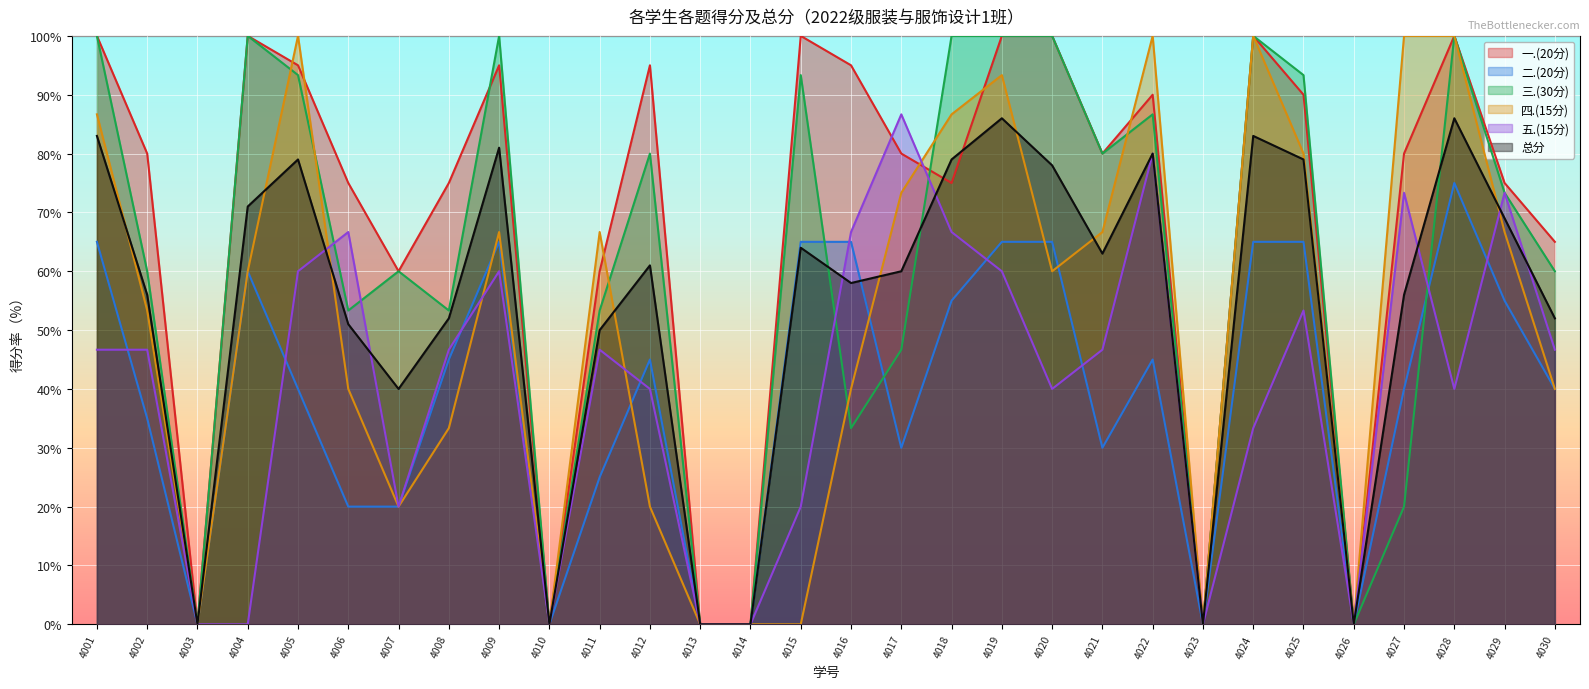

Reading left to right, extract all data points from this chart.

一.(20分): 4001=100.0	4002=80.0	4003=0.0	4004=100.0	4005=95.0	4006=75.0	4007=60.0	4008=75.0	4009=95.0	4010=0.0	4011=60.0	4012=95.0	4013=0.0	4014=0.0	4015=100.0	4016=95.0	4017=80.0	4018=75.0	4019=100.0	4020=100.0	4021=80.0	4022=90.0	4023=0.0	4024=100.0	4025=90.0	4026=0.0	4027=80.0	4028=100.0	4029=75.0	4030=65.0
二.(20分): 4001=65.0	4002=35.0	4003=0.0	4004=60.0	4005=40.0	4006=20.0	4007=20.0	4008=45.0	4009=65.0	4010=0.0	4011=25.0	4012=45.0	4013=0.0	4014=0.0	4015=65.0	4016=65.0	4017=30.0	4018=55.0	4019=65.0	4020=65.0	4021=30.0	4022=45.0	4023=0.0	4024=65.0	4025=65.0	4026=0.0	4027=40.0	4028=75.0	4029=55.0	4030=40.0
三.(30分): 4001=100.0	4002=60.0	4003=0.0	4004=100.0	4005=93.3	4006=53.3	4007=60.0	4008=53.3	4009=100.0	4010=0.0	4011=53.3	4012=80.0	4013=0.0	4014=0.0	4015=93.3	4016=33.3	4017=46.7	4018=100.0	4019=100.0	4020=100.0	4021=80.0	4022=86.7	4023=0.0	4024=100.0	4025=93.3	4026=0.0	4027=20.0	4028=100.0	4029=73.3	4030=60.0
四.(15分): 4001=86.7	4002=53.3	4003=0.0	4004=60.0	4005=100.0	4006=40.0	4007=20.0	4008=33.3	4009=66.7	4010=0.0	4011=66.7	4012=20.0	4013=0.0	4014=0.0	4015=0.0	4016=40.0	4017=73.3	4018=86.7	4019=93.3	4020=60.0	4021=66.7	4022=100.0	4023=0.0	4024=100.0	4025=80.0	4026=0.0	4027=100.0	4028=100.0	4029=66.7	4030=40.0
五.(15分): 4001=46.7	4002=46.7	4003=0.0	4004=0.0	4005=60.0	4006=66.7	4007=20.0	4008=46.7	4009=60.0	4010=0.0	4011=46.7	4012=40.0	4013=0.0	4014=0.0	4015=20.0	4016=66.7	4017=86.7	4018=66.7	4019=60.0	4020=40.0	4021=46.7	4022=80.0	4023=0.0	4024=33.3	4025=53.3	4026=0.0	4027=73.3	4028=40.0	4029=73.3	4030=46.7
总分: 4001=83.0	4002=56.0	4003=0.0	4004=71.0	4005=79.0	4006=51.0	4007=40.0	4008=52.0	4009=81.0	4010=0.0	4011=50.0	4012=61.0	4013=0.0	4014=0.0	4015=64.0	4016=58.0	4017=60.0	4018=79.0	4019=86.0	4020=78.0	4021=63.0	4022=80.0	4023=0.0	4024=83.0	4025=79.0	4026=0.0	4027=56.0	4028=86.0	4029=69.0	4030=52.0